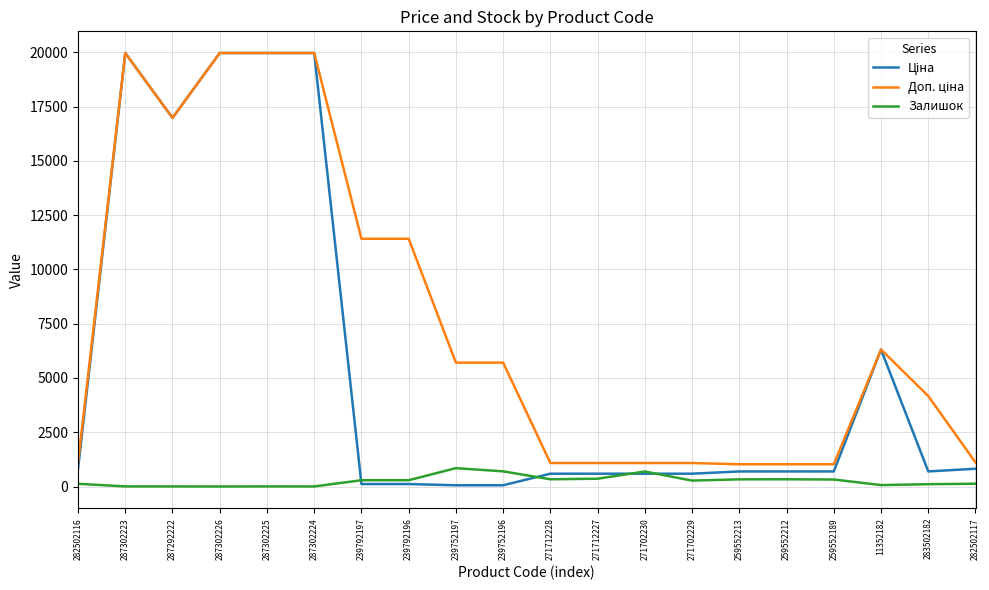

What is the greatest value displayed?

19964.2